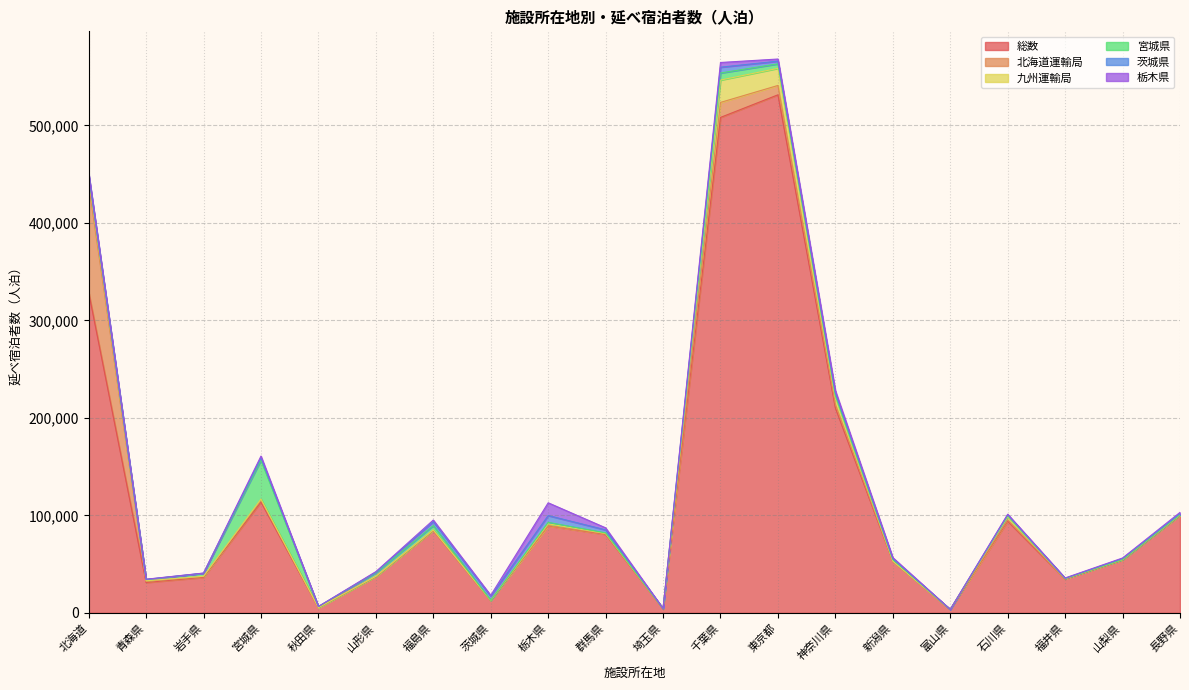

What is the difference between the highest and lowest values at 埼玉県?

4037